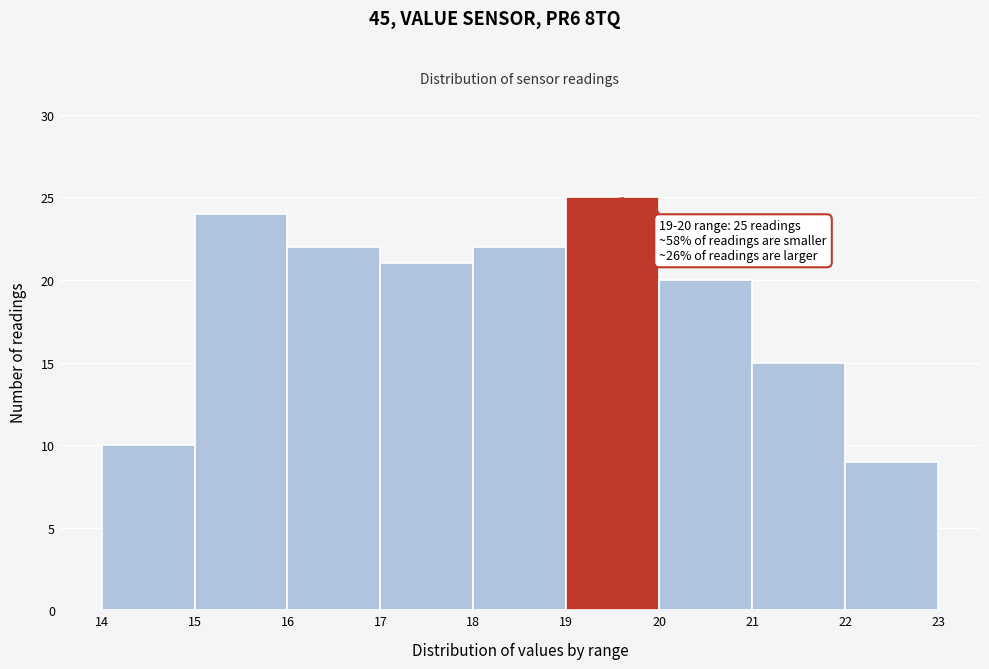

Which range on the x-axis has the tallest bar?

19 to 20